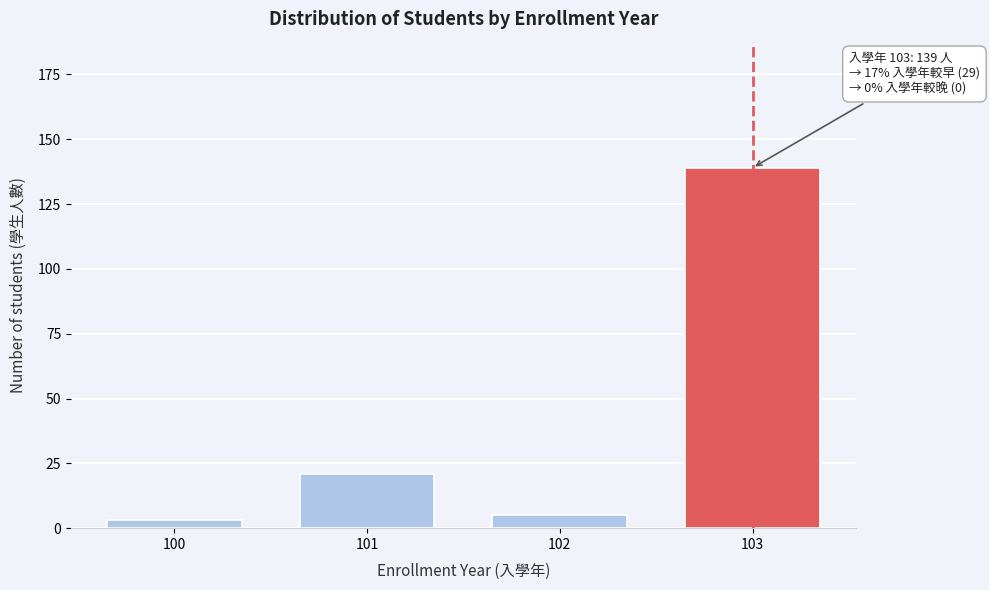

Reading left to right, list all the values displayed in this chart.

3	21	5	139